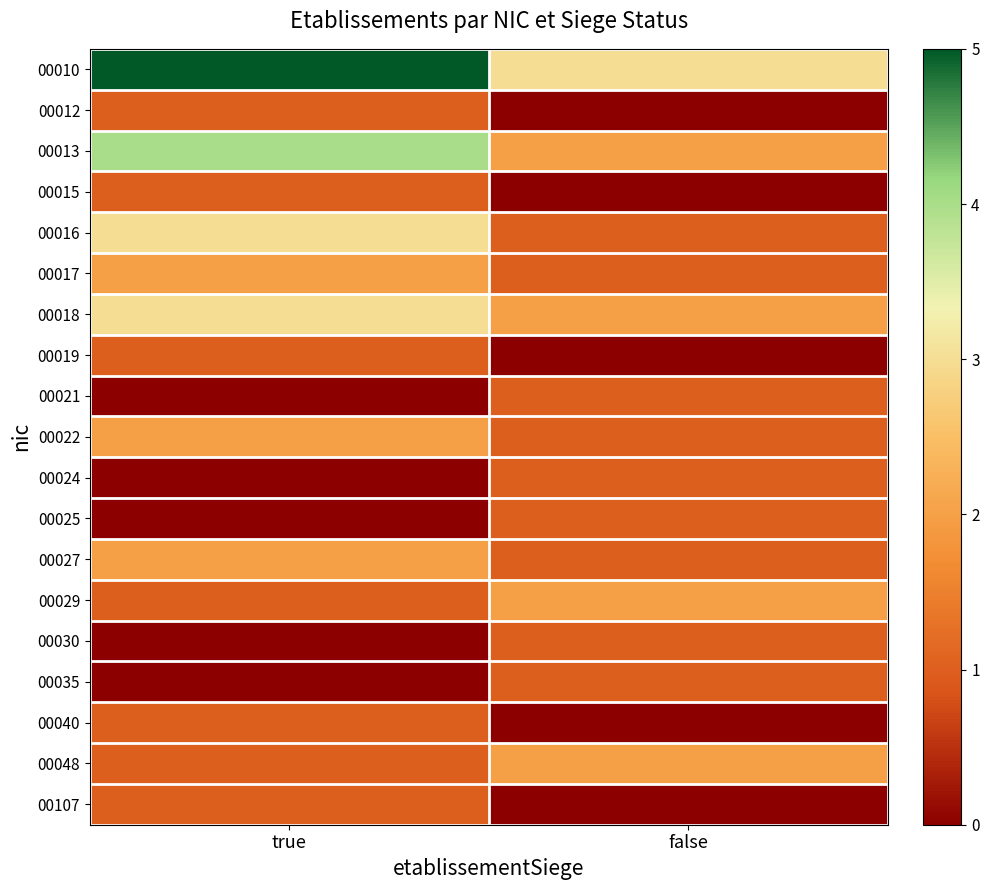

What is the difference between the highest and lowest values at true?

5